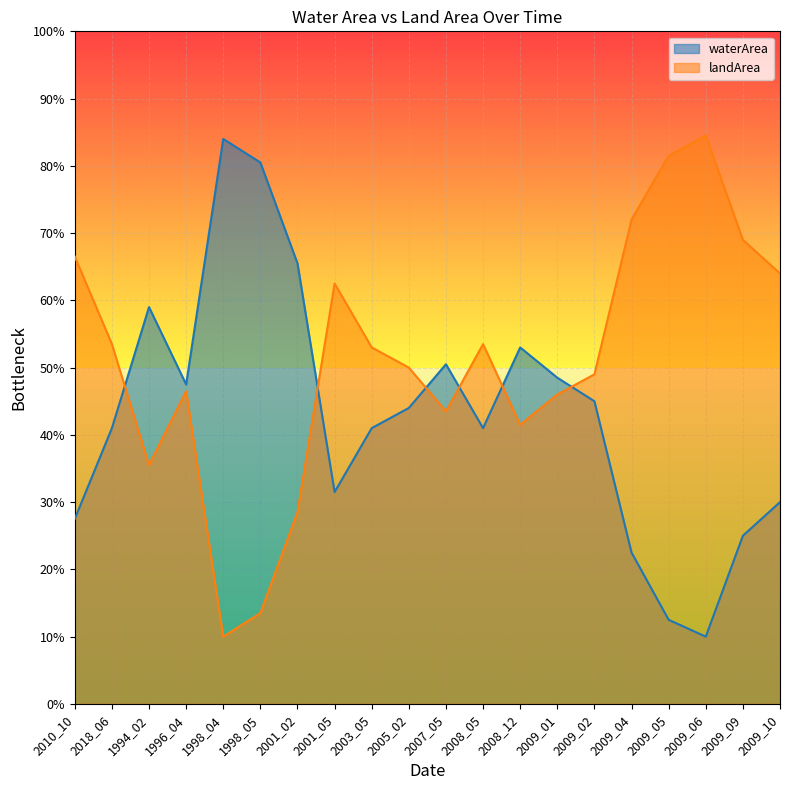

Which series has the largest total across all categories?

landArea